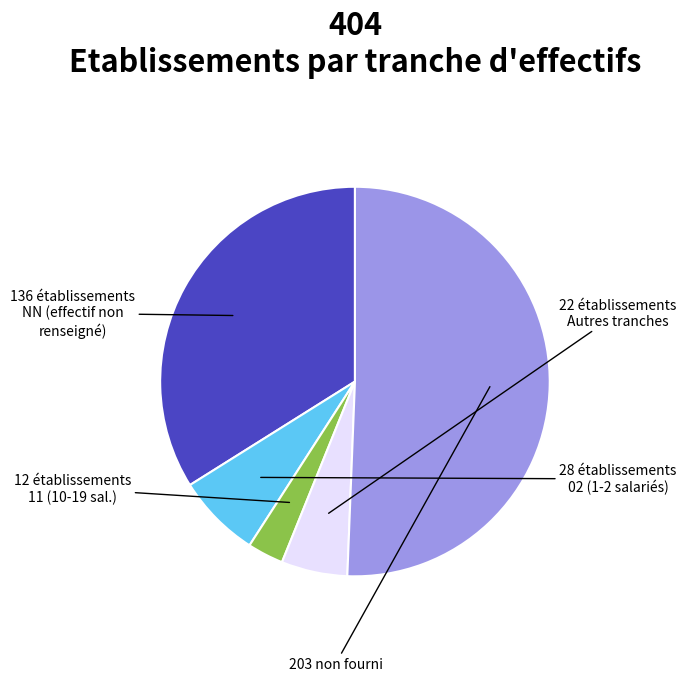

Count the number of slices in the pie.

5